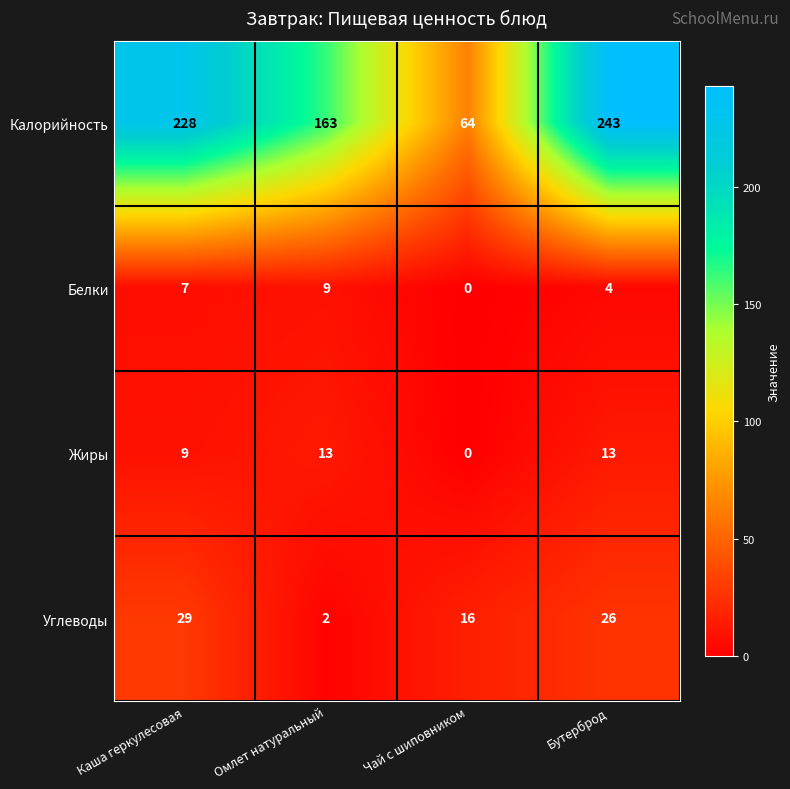

What is the total value across all series at Омлет натуральный?

187